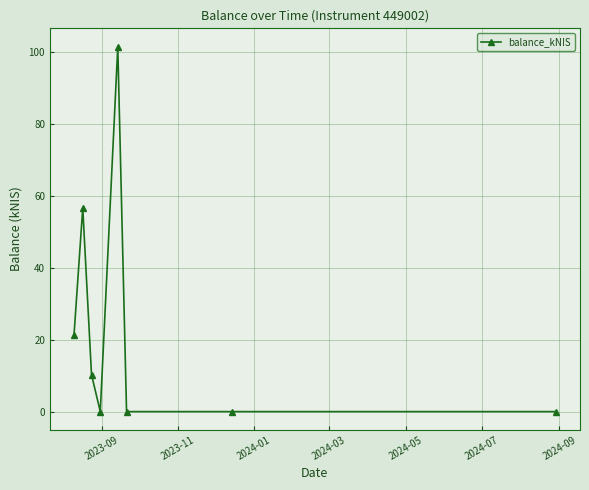

True or false: the data has more than 1 interior local peaks.

True